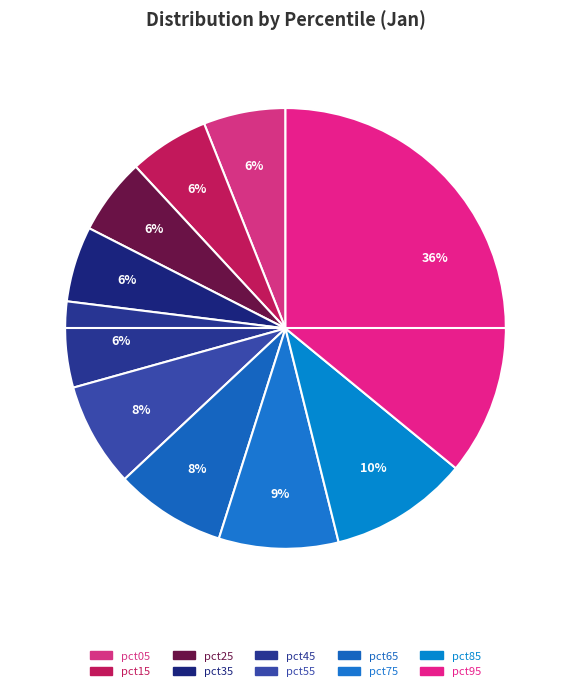

How many segments does this pie chart have?

10